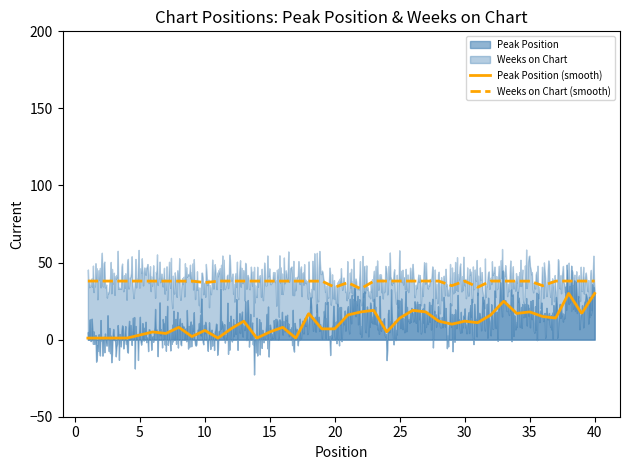

Rank the series by their average value, from highest to lowest.

Weeks on Chart, Peak Position